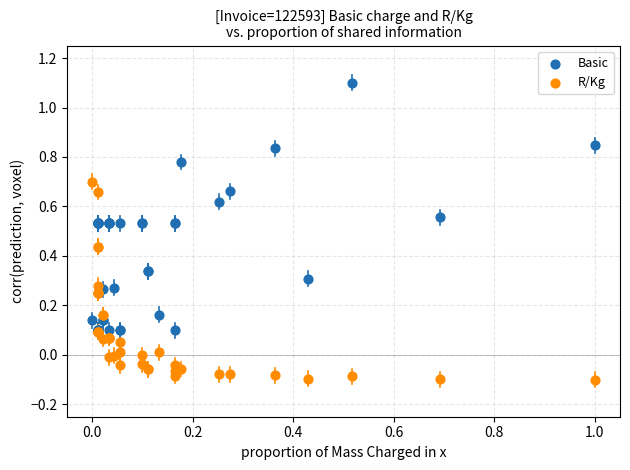

What are all the series names shown in the legend?

Basic, R/Kg